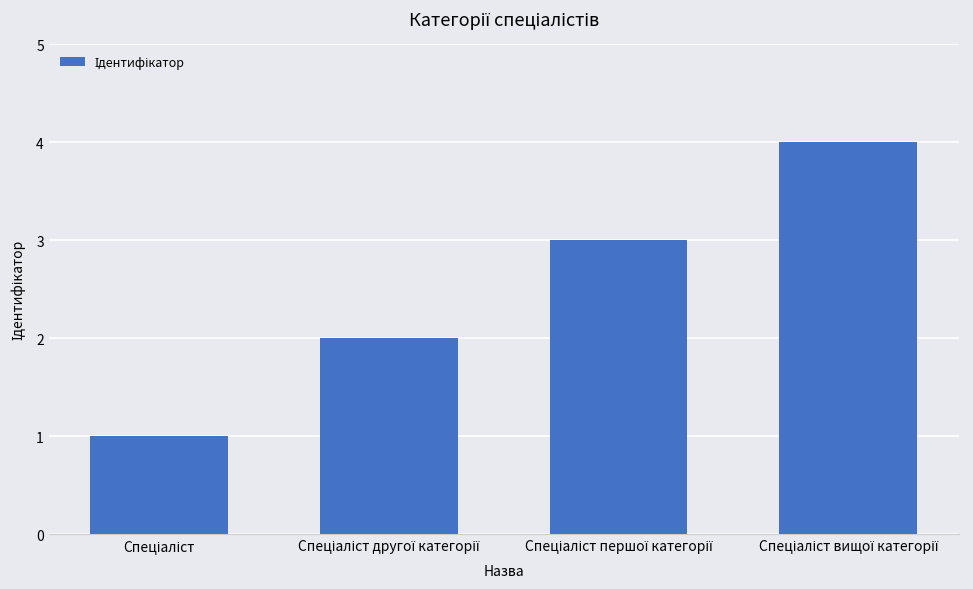

What is the maximum value shown in the chart?

4